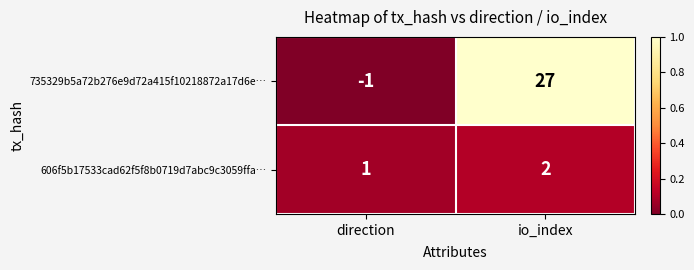

True or false: 735329b5a72b276e9d72a415f10218872a17d6e… has a value of 27 at io_index.

True